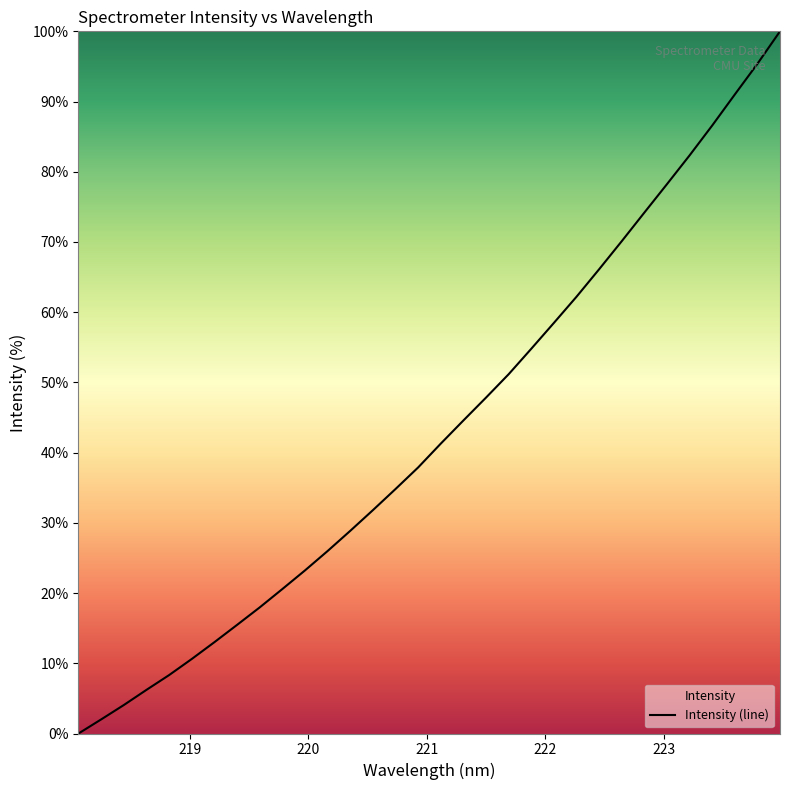

Where does the data first go above 41?

221.1174